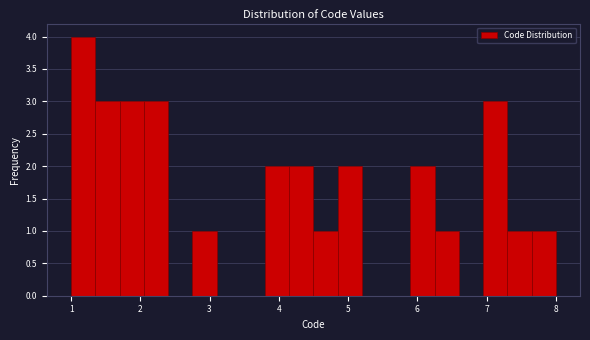

Read against the x-axis, roughly where is the centre of the tallest bar?

1.2